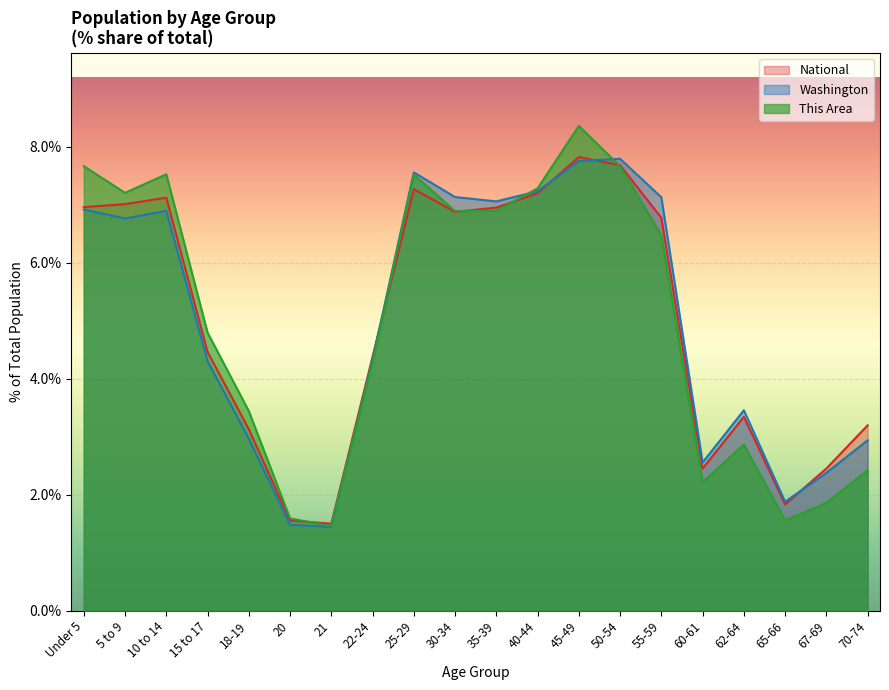

How many values in the Washington series are below 6?

10